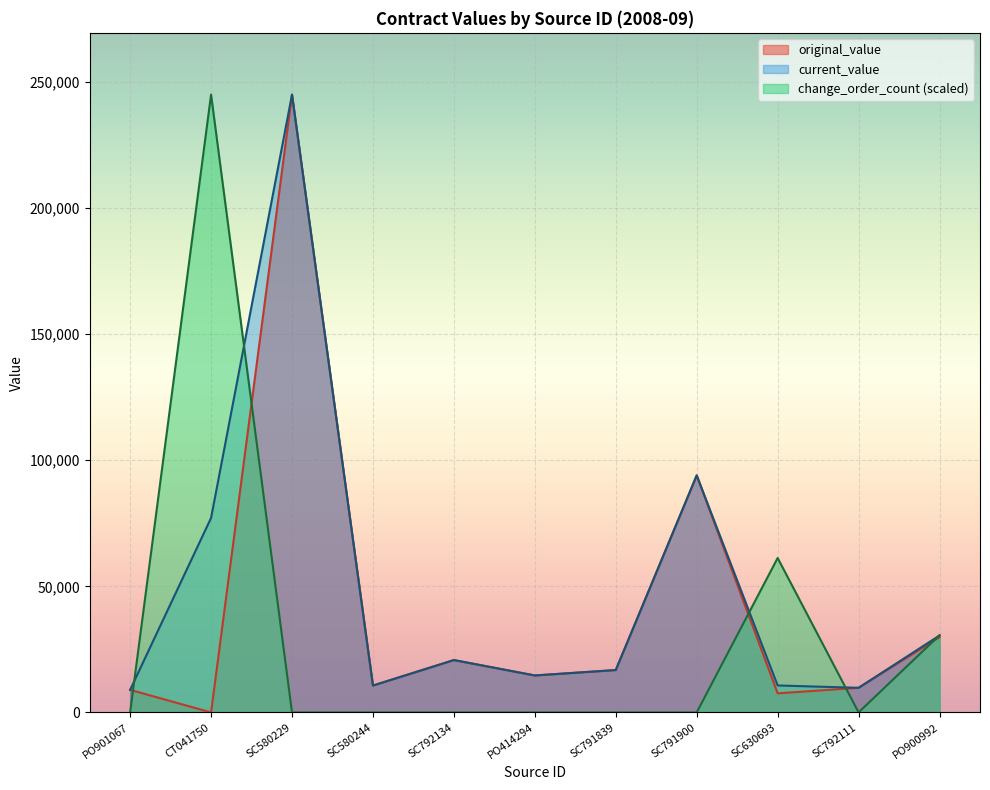

In original_value, how many points are higher than both neighbors (excluding endpoints)?

3